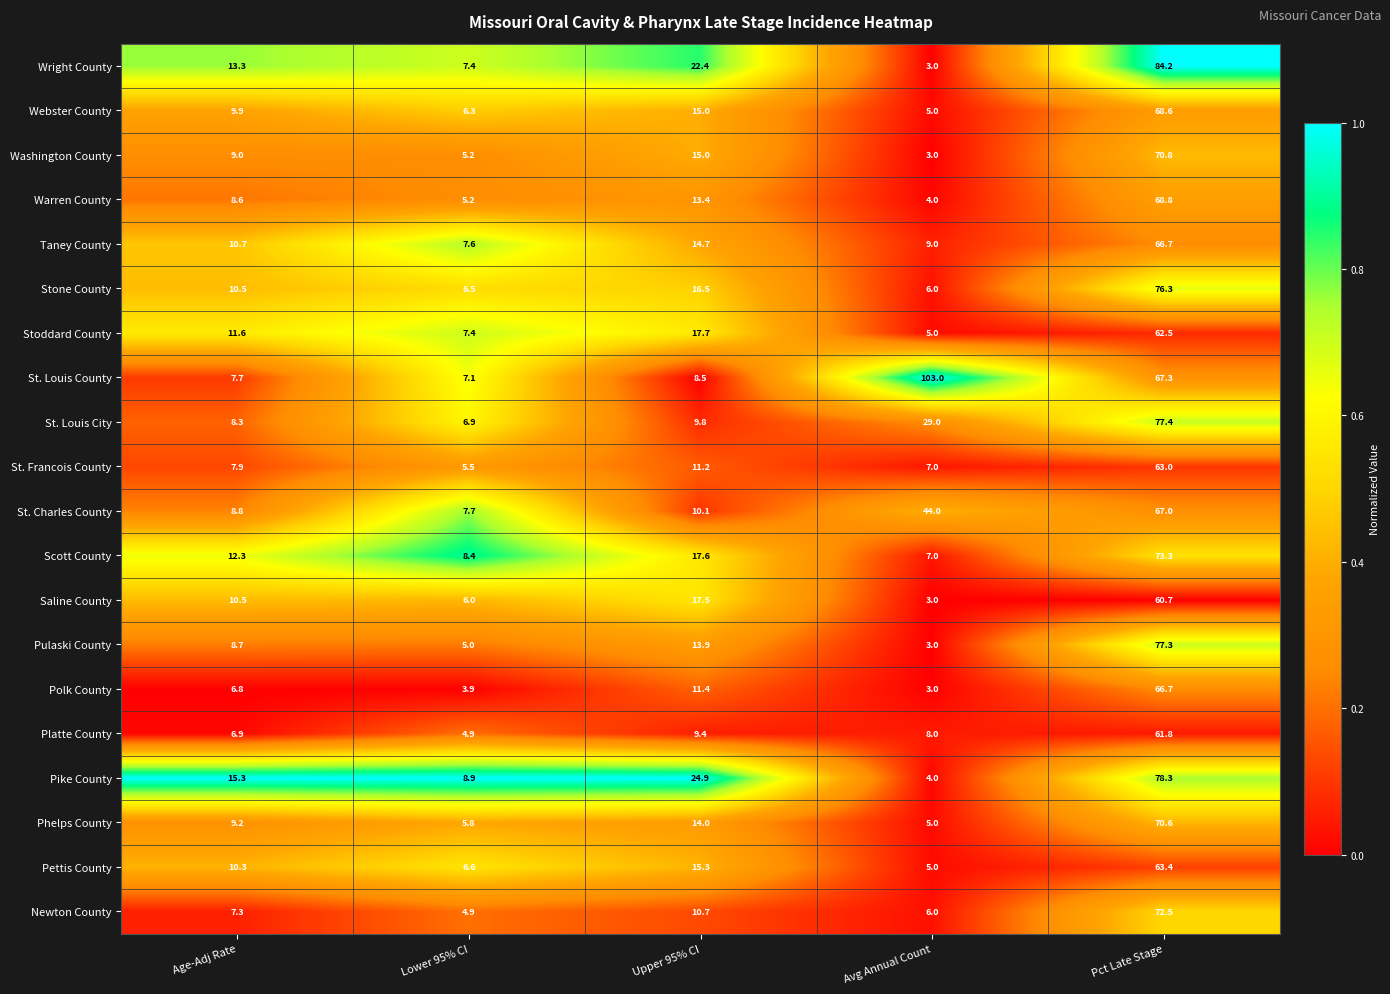

How many data points does each series have?

5